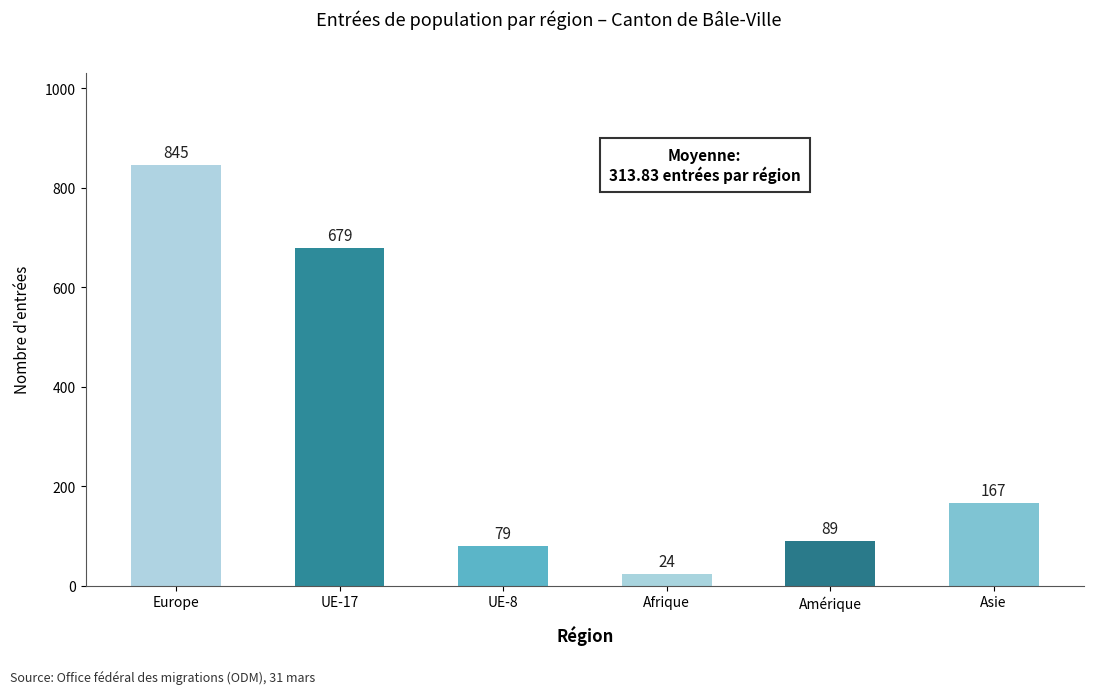

How many categories are shown in the chart?

6